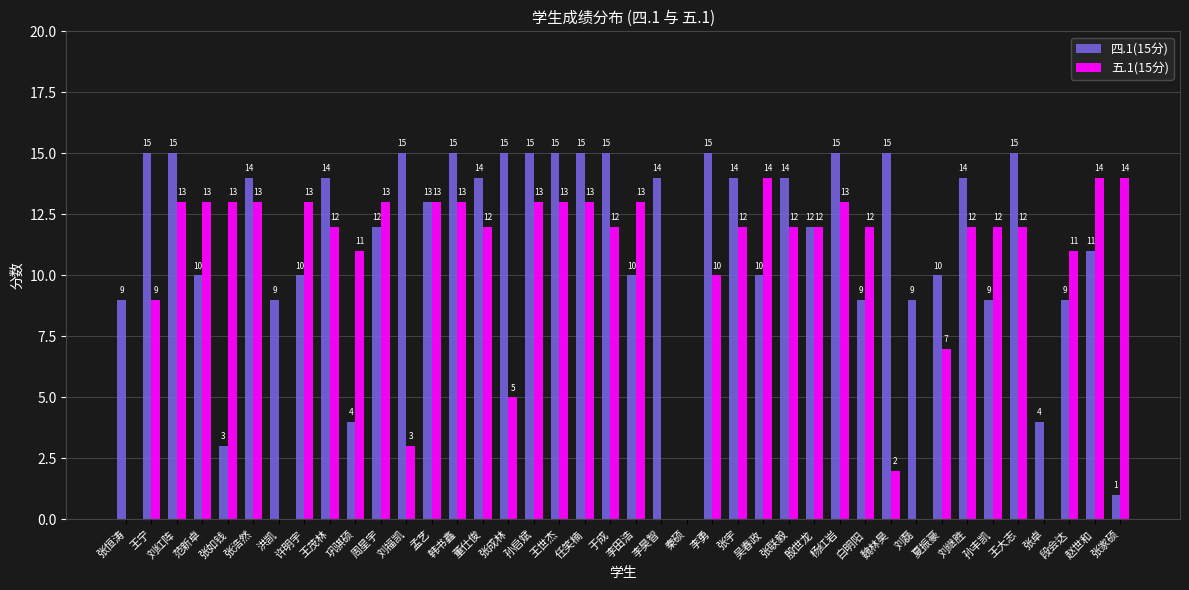

The 四.1(15分) series shows 4 at 巩骐硕. True or false?

True